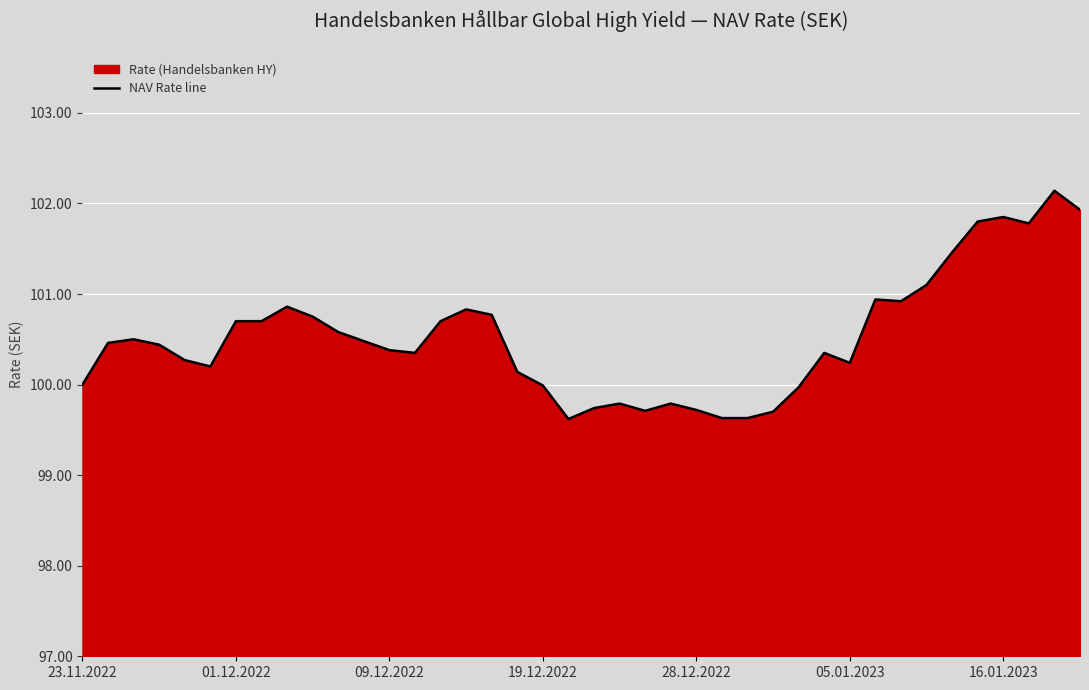

What is the smallest value displayed?

99.6